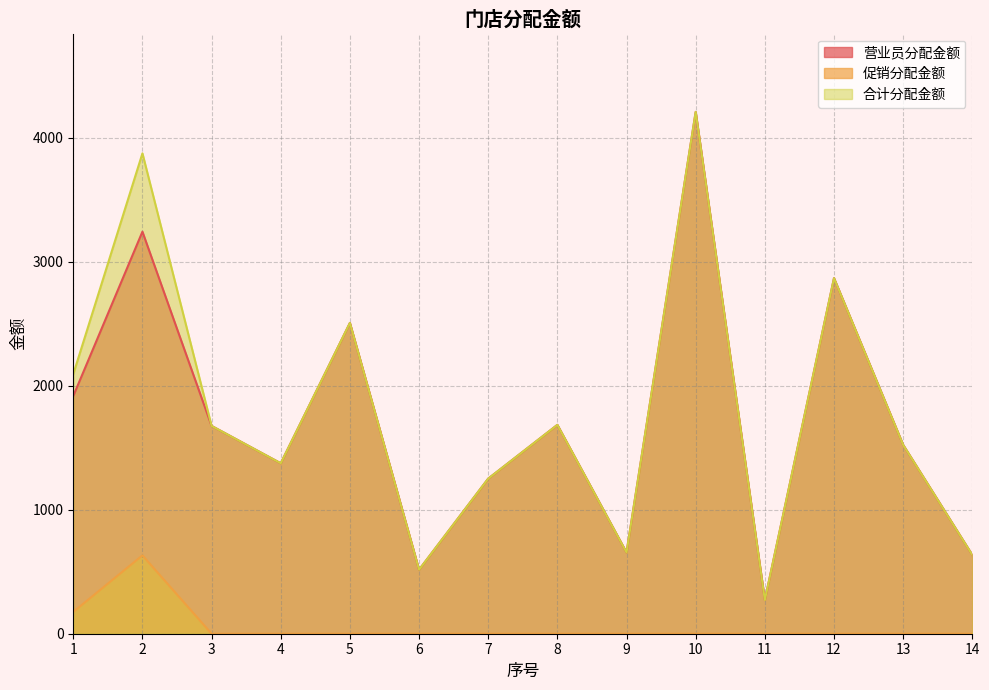

Does the chart have visible grid lines?

Yes